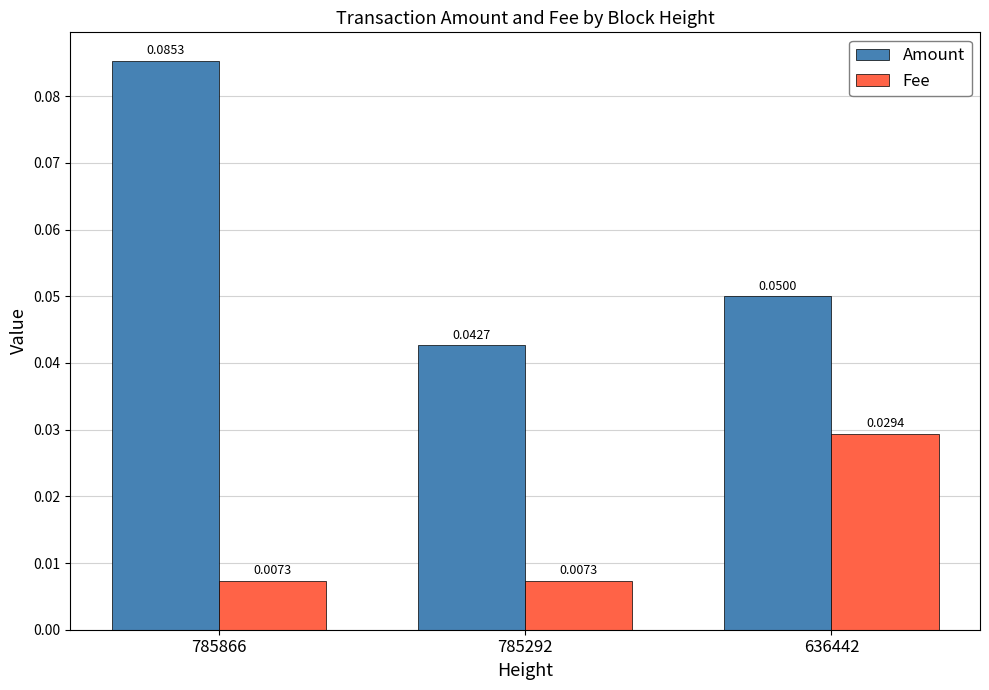

How many categories are shown in the chart?

3